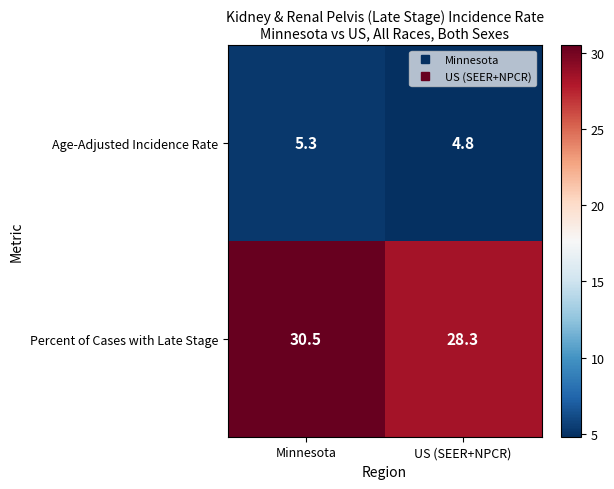

Where does the Age-Adjusted Incidence Rate series first go above 5?

Minnesota